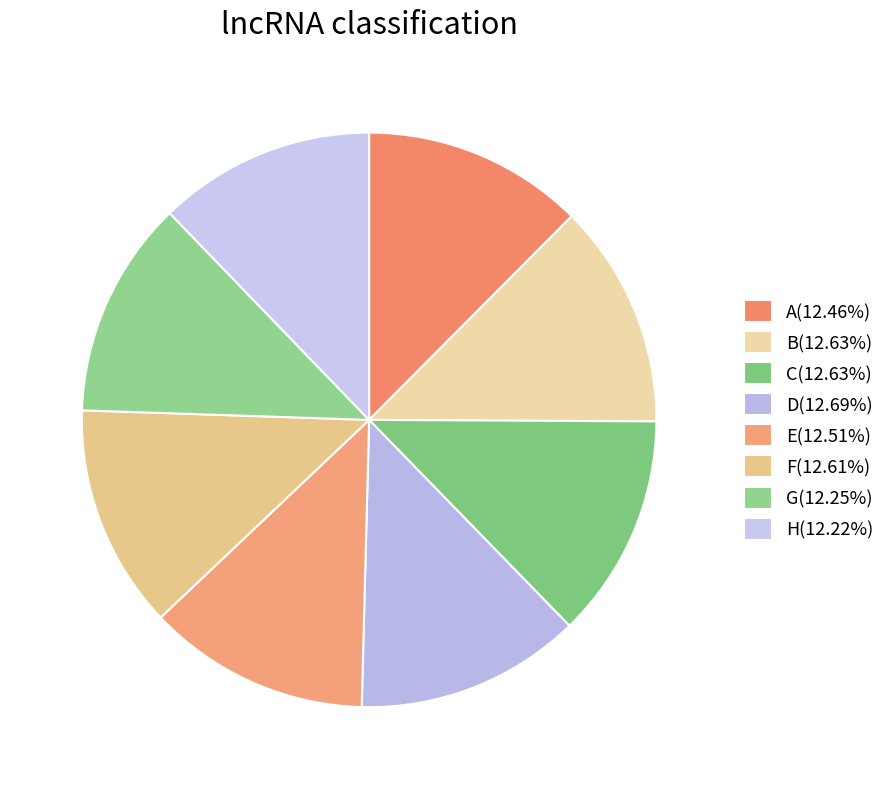

Is it true that A is 3% of the pie?

False